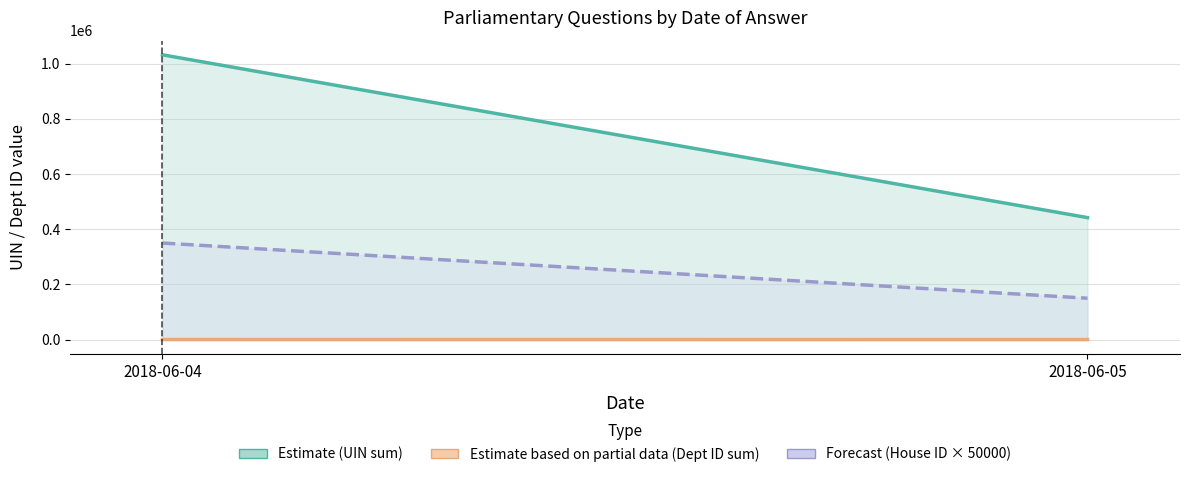

What is the difference between the maximum and minimum values in the Estimate based on partial data (Dept ID sum) series?

165